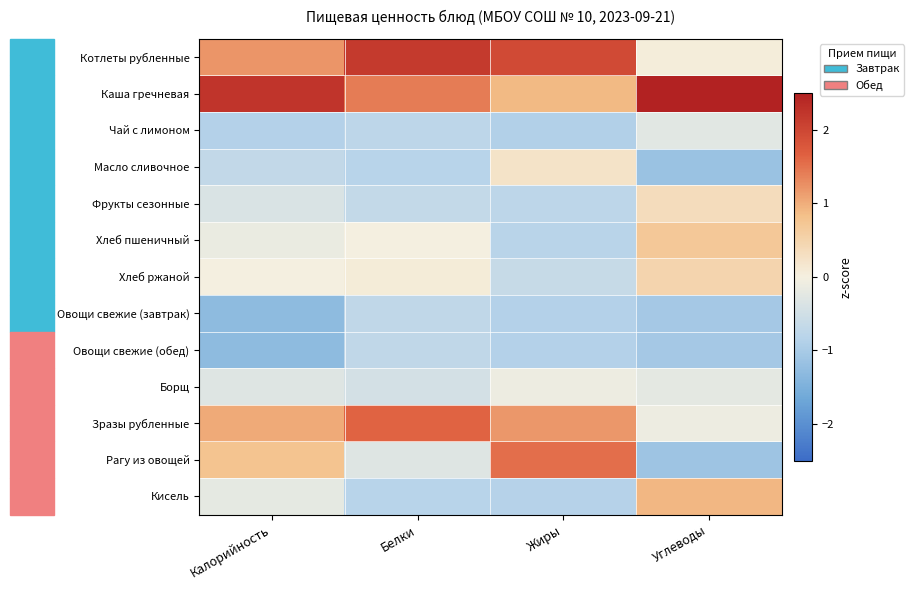

Count the number of categories in the chart.

4